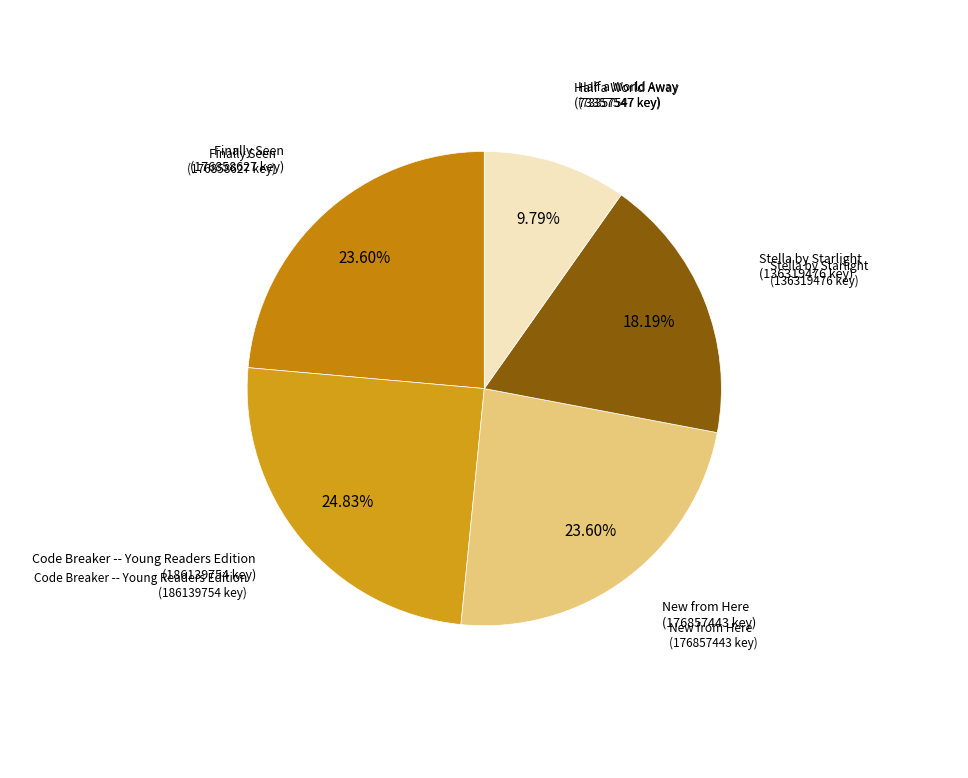

What is the smallest slice in the pie chart?

Half a World Away